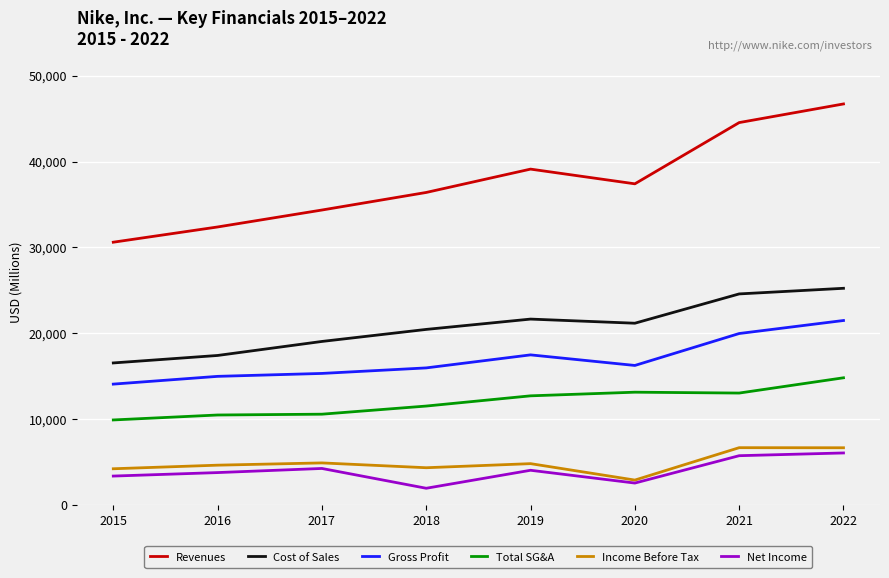

True or false: Gross Profit and Net Income cross at least once.

False